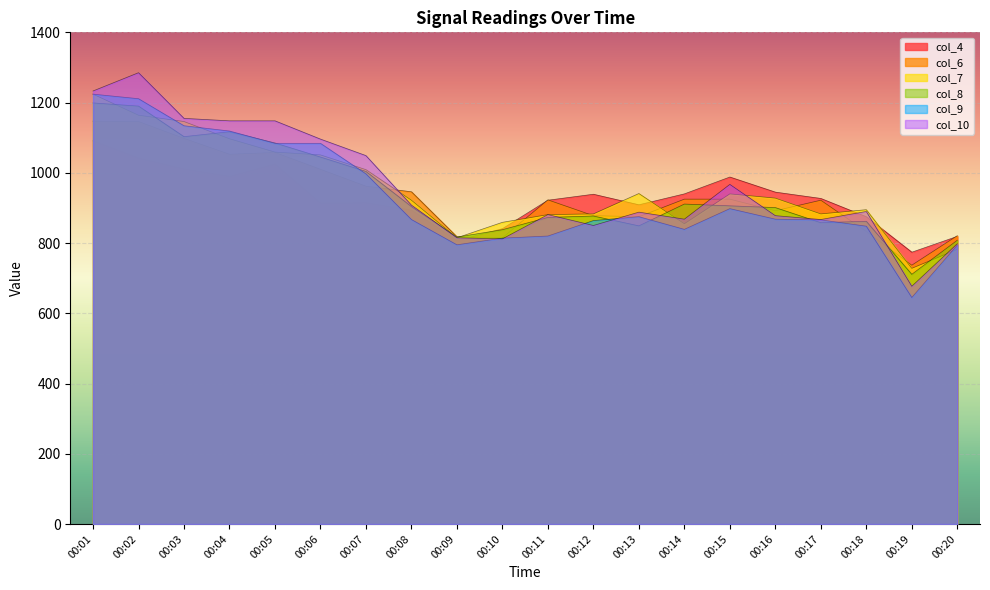

How many times do col_6 and col_8 cross each other?

7